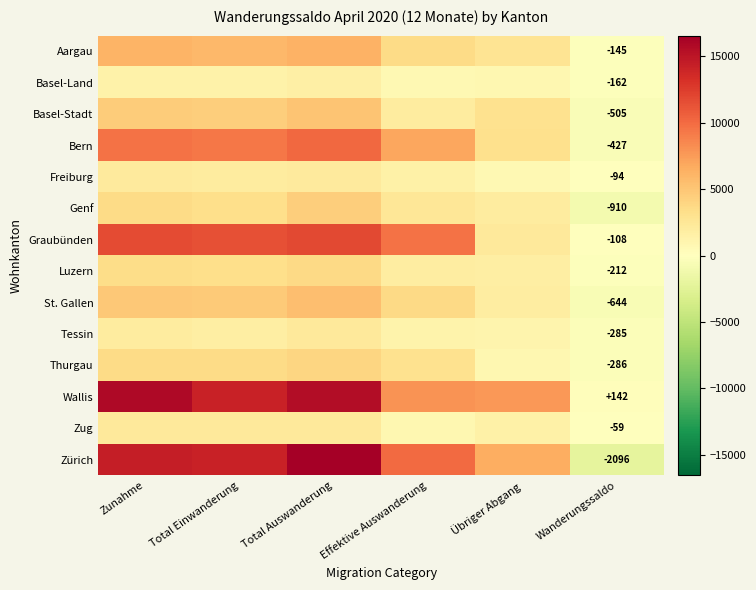

How many distinct data groups are displayed?

14